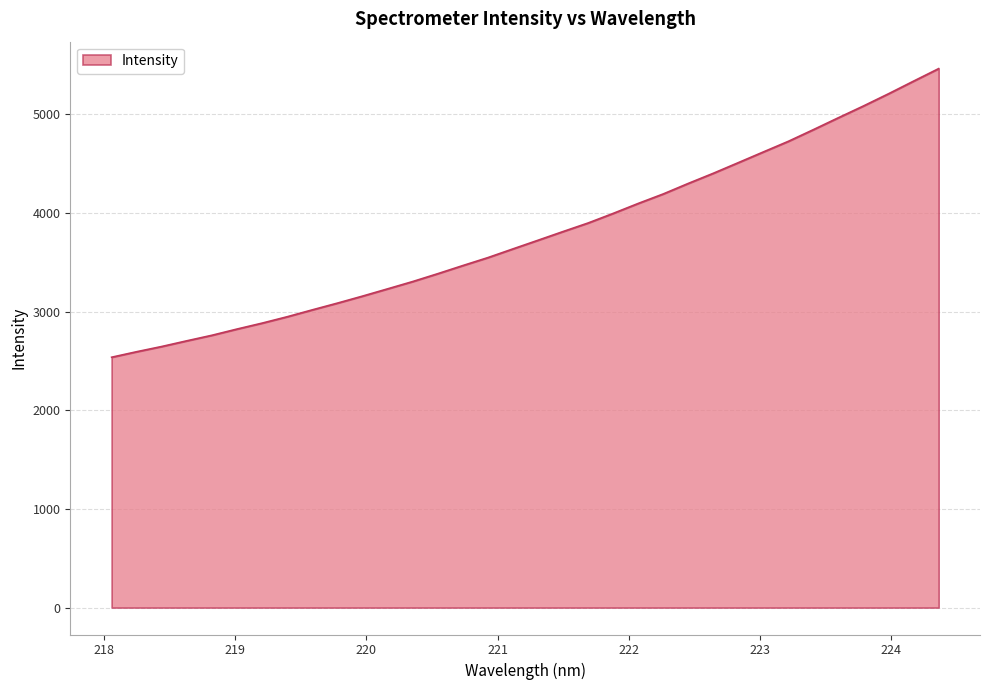

What is the difference between the maximum and minimum values?

2926.4